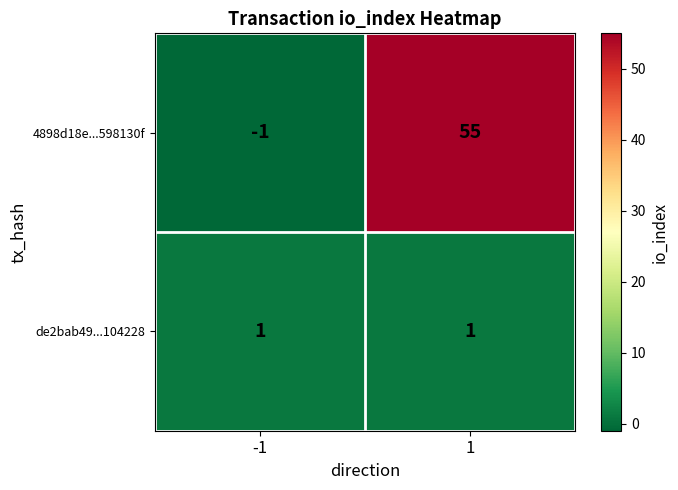

Rank the series by their maximum value, from lowest to highest.

de2bab49...104228, 4898d18e...598130f